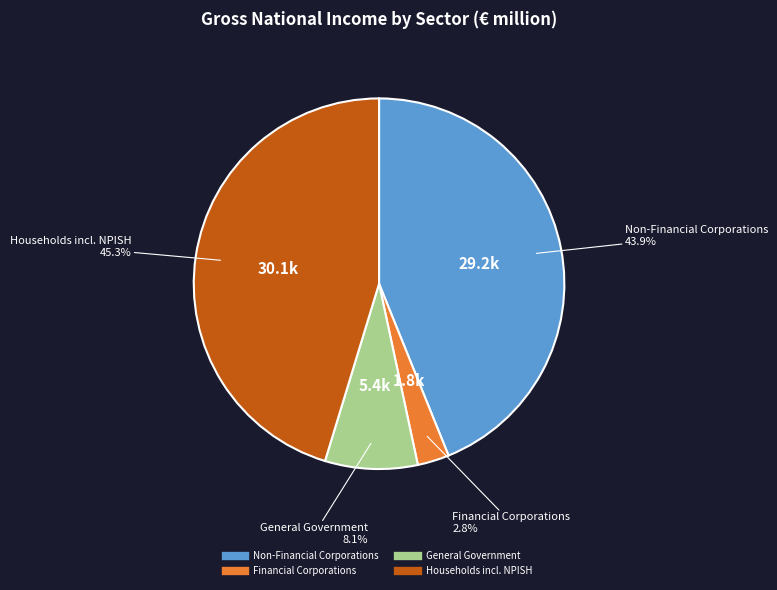

What is the largest slice in the pie chart?

Households incl. NPISH